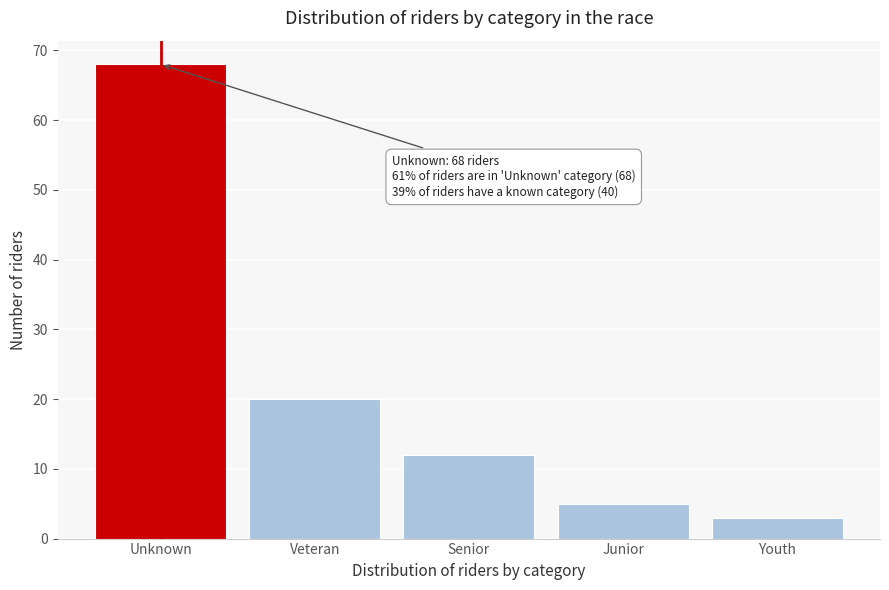

Reading right to left, transcribe all the data shown in this chart.

3	5	12	20	68